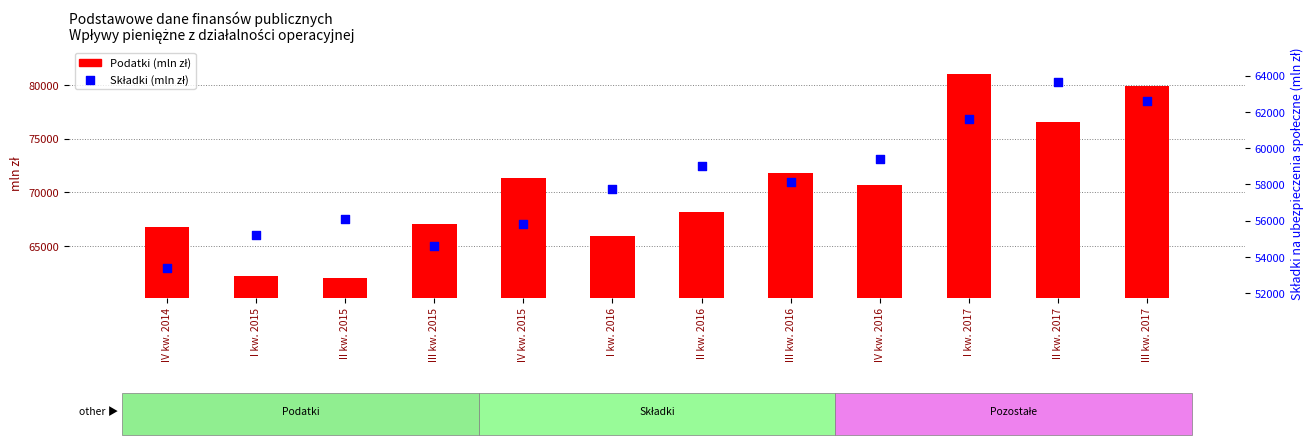

Which series has the widest spread of Y values?

Podatki (mln zł)